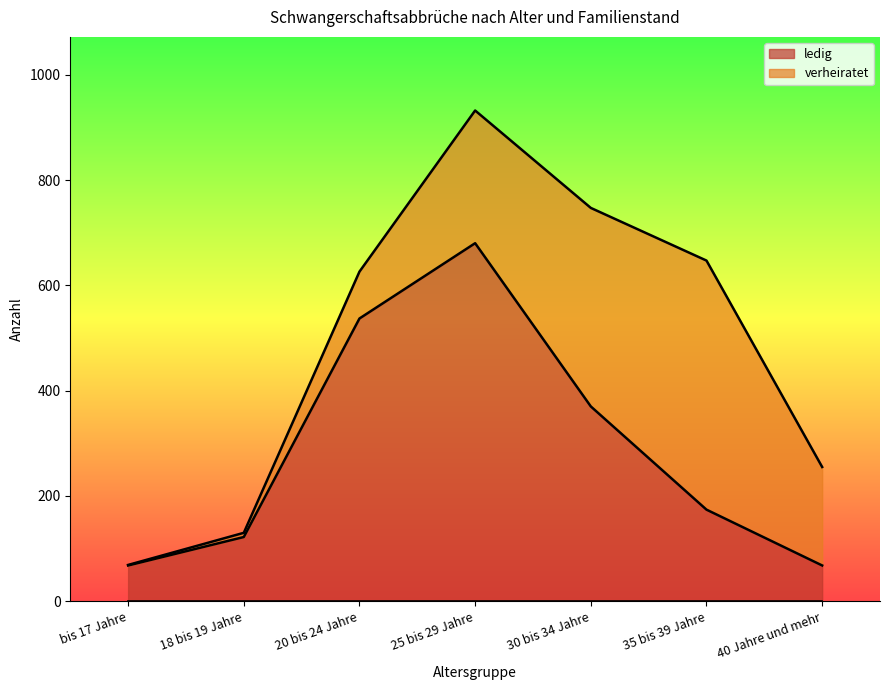

How many data points does each series have?

7